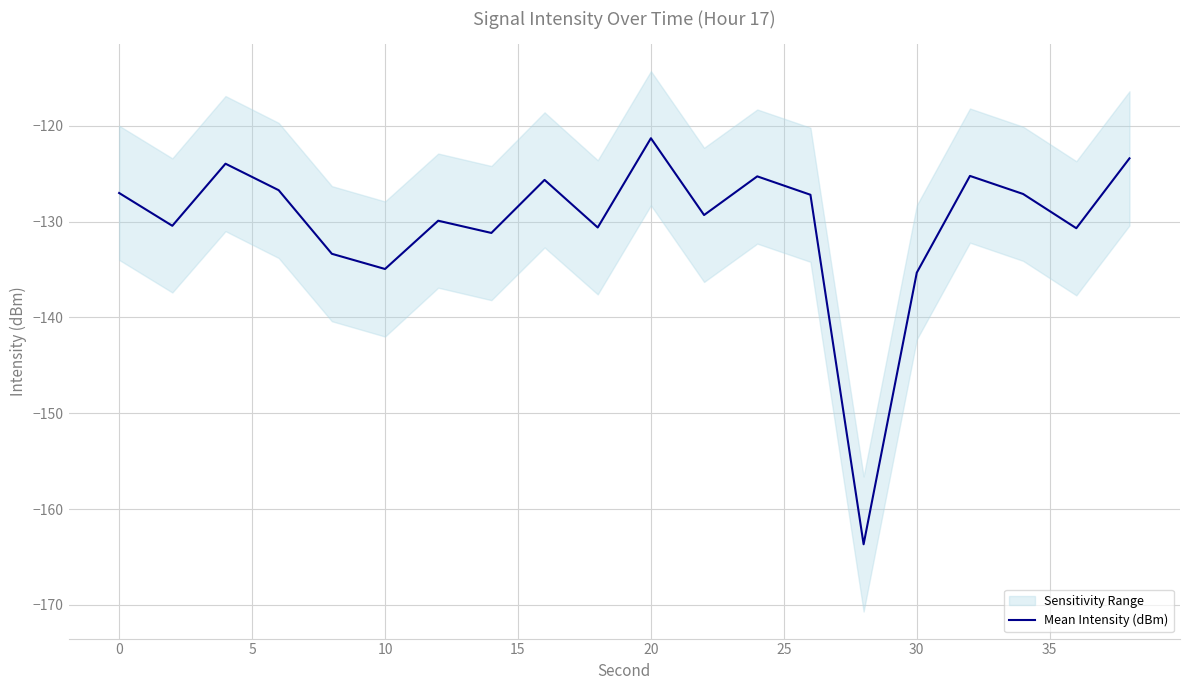

True or false: Mean Intensity (dBm) has a value of -127.0 at 0.

True